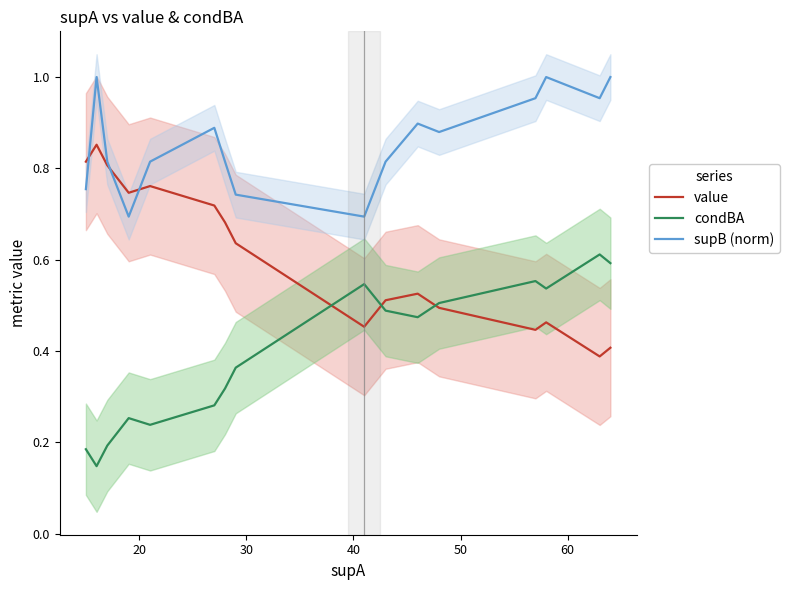

What is the difference between the maximum and minimum values in the supB (norm) series?

0.3